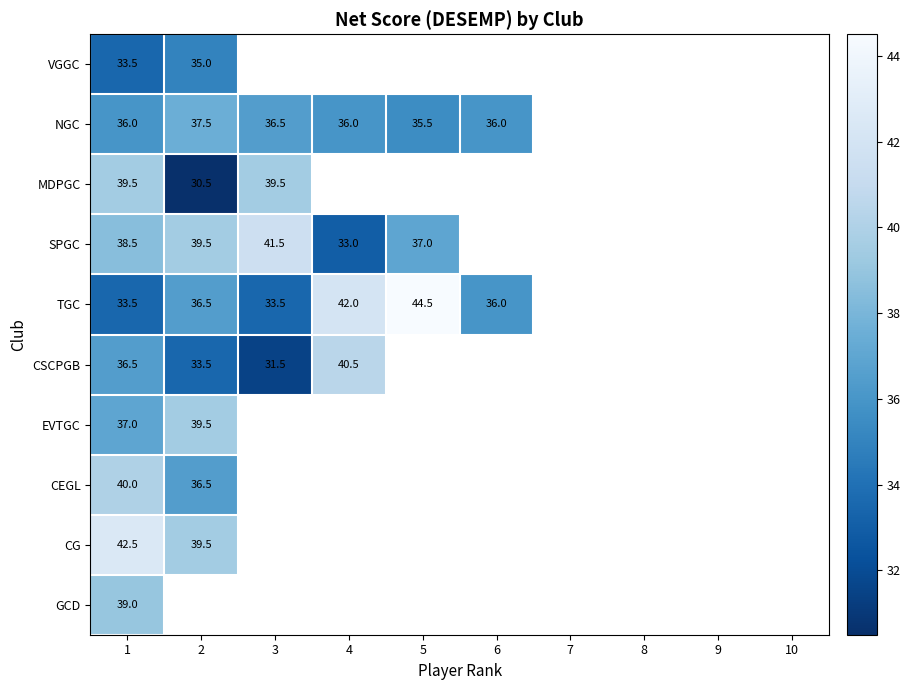

What is the total value across all series at 1?

376.0